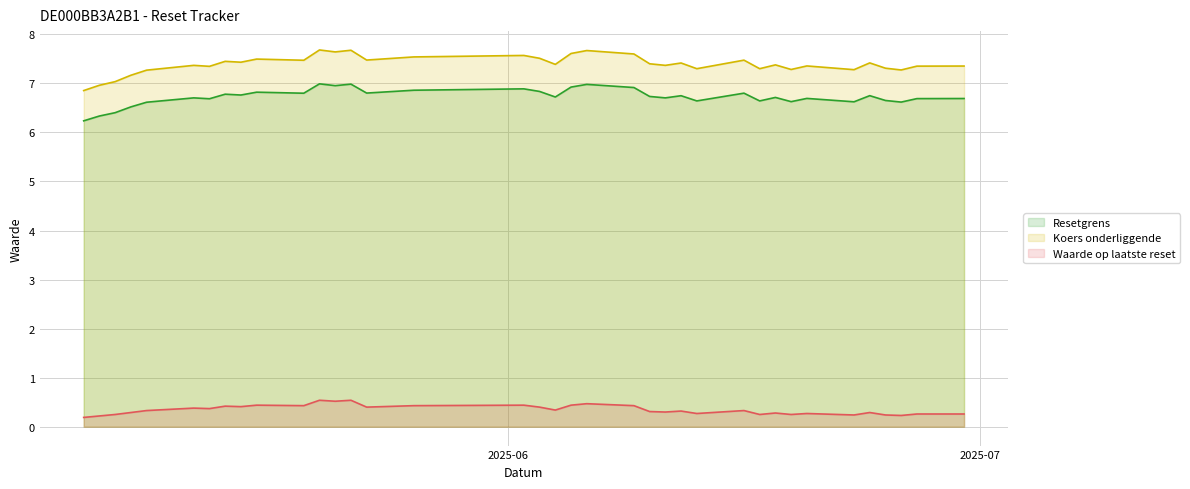

What are all the series names shown in the legend?

Resetgrens, Koers onderliggende, Waarde op laatste reset